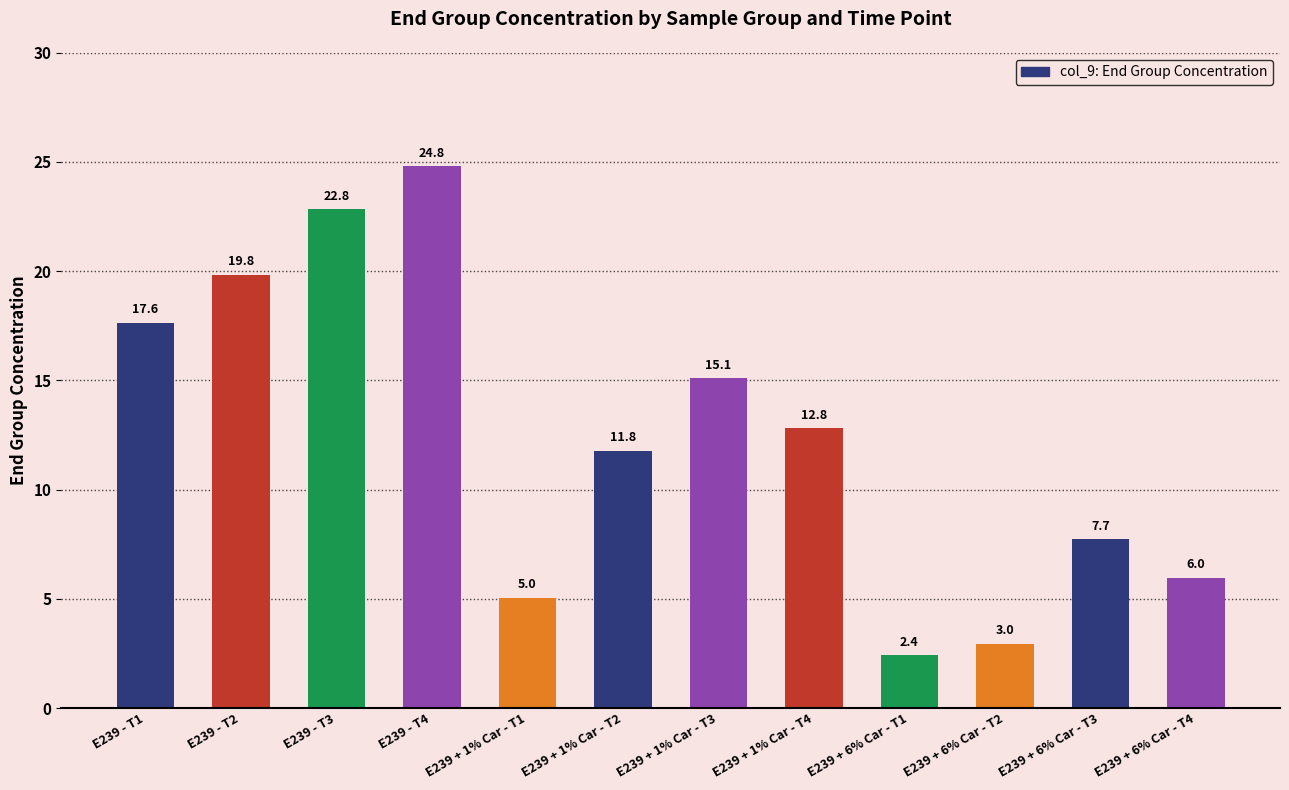

What position from the right is E239 + 1% Car - T4?

5